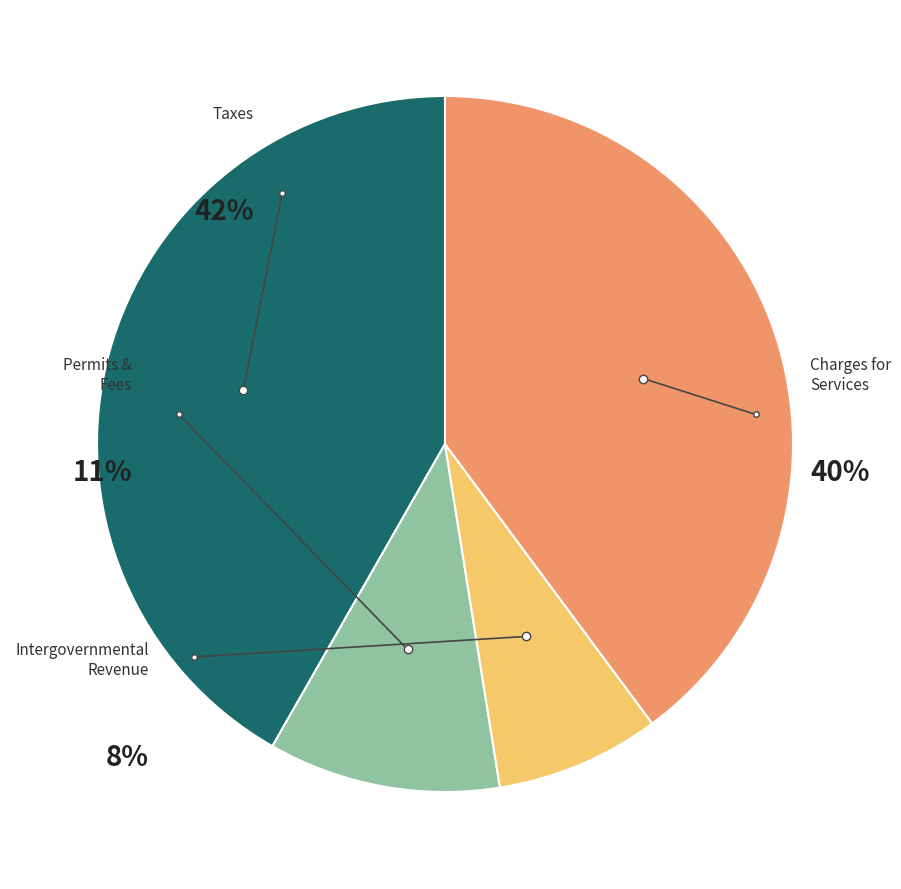

How many segments does this pie chart have?

4